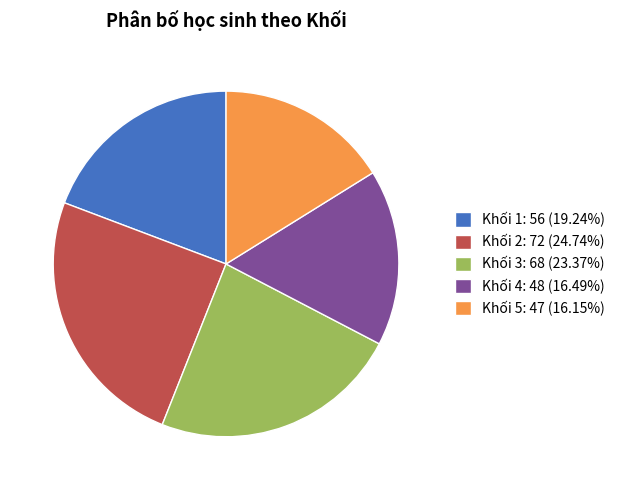

The Khối 3 slice represents 37% of the pie. True or false?

False